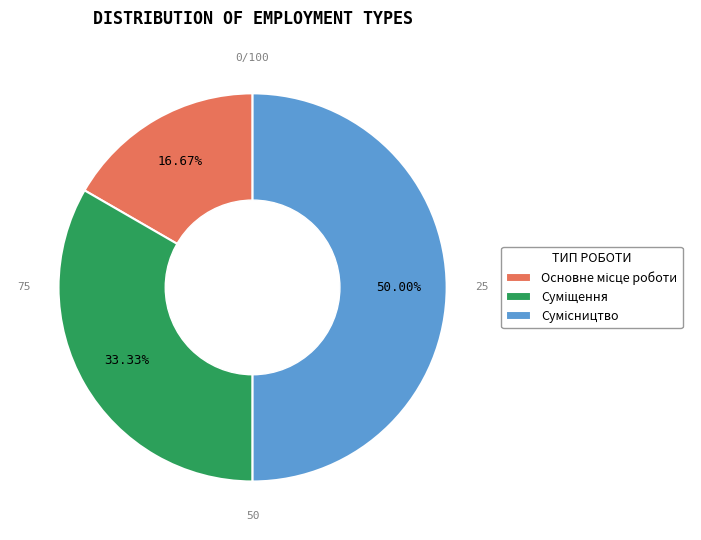

What is the change in value from Суміщення to Сумісництво?

+1